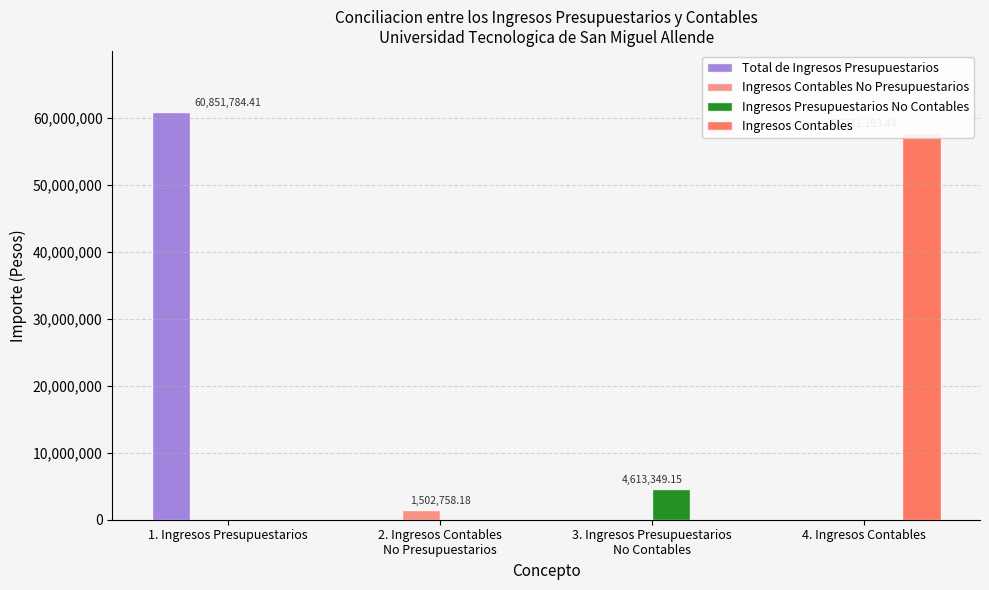

What is the difference between the maximum and minimum values in the Ingresos Contables series?

57741193.4